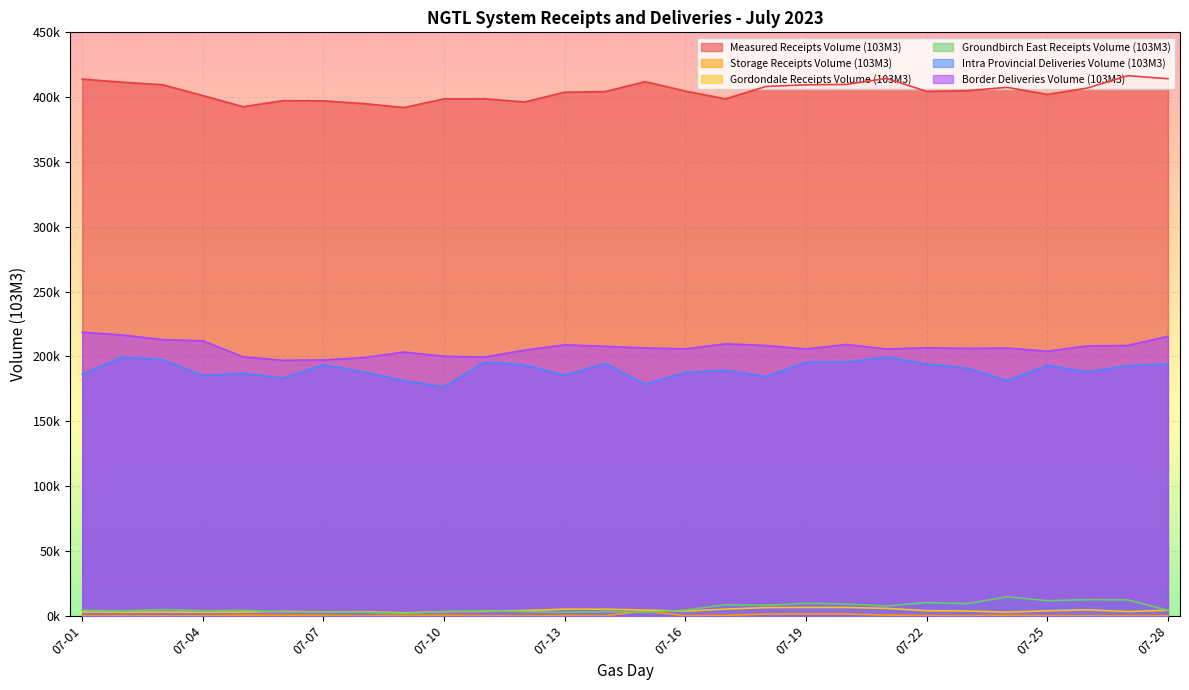

What is the value of the Border Deliveries Volume (103M3) point at the 28th from the left?

215482.4